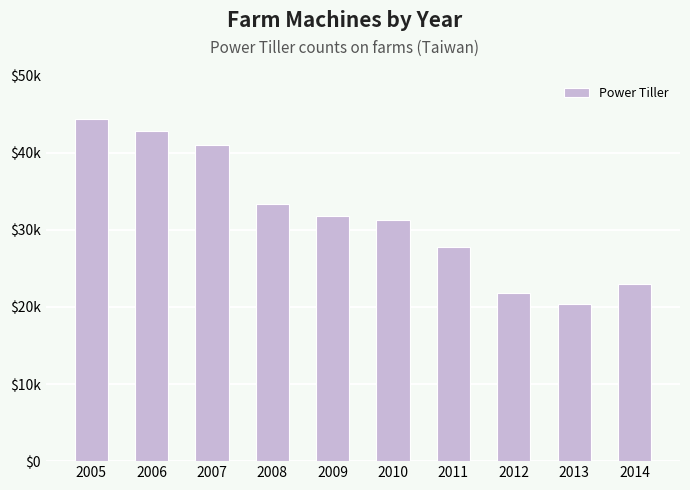

How many distinct data groups are displayed?

1